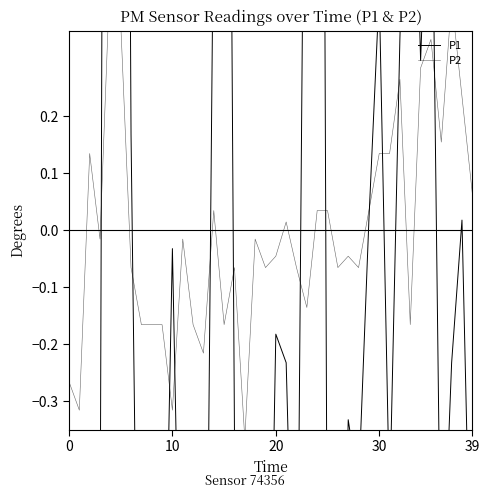

Where is P2 nearest to the value 0?

21